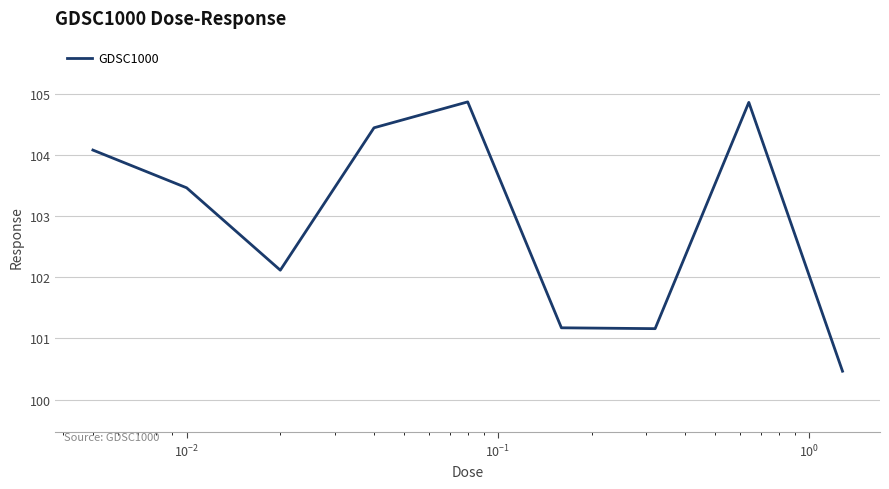

What is the minimum value shown in the chart?

100.5